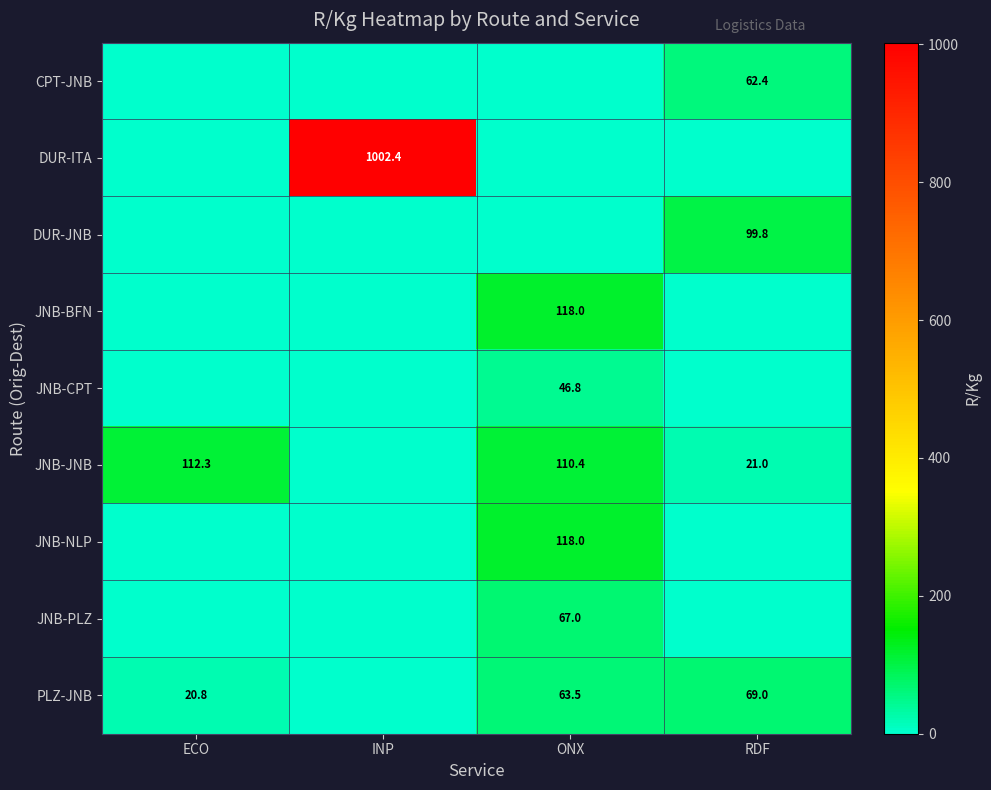

Is the value of DUR-ITA at INP greater than the value of JNB-CPT at ONX?

Yes